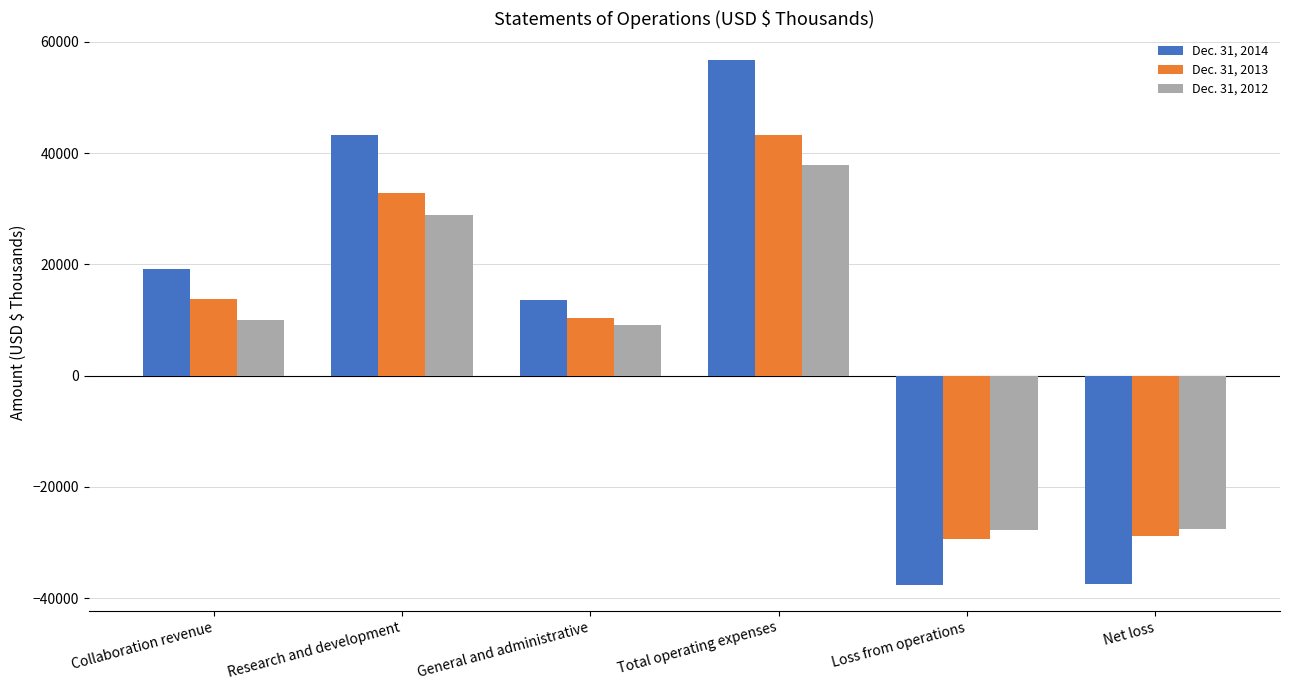

How many values in the Dec. 31, 2013 series are below 13791?

3